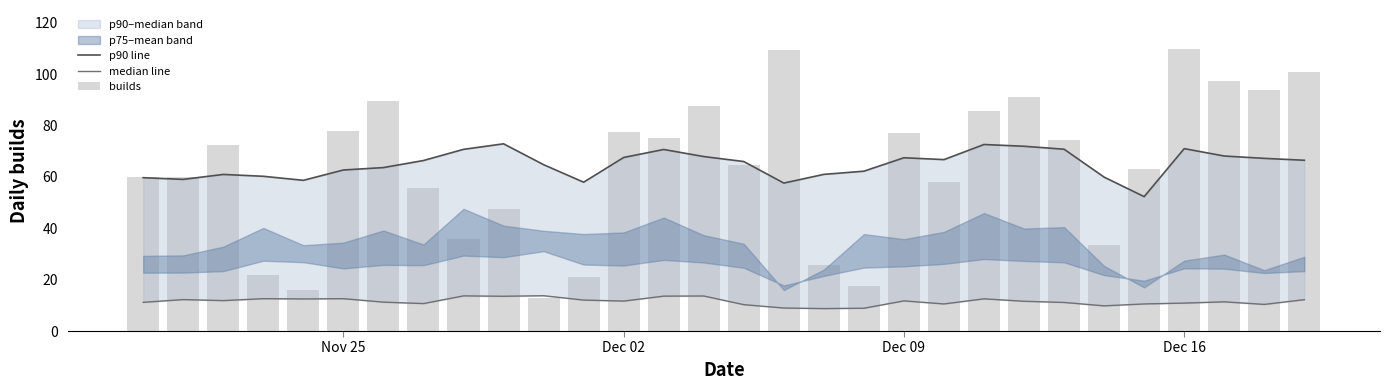

Does the chart contain any negative values?

No